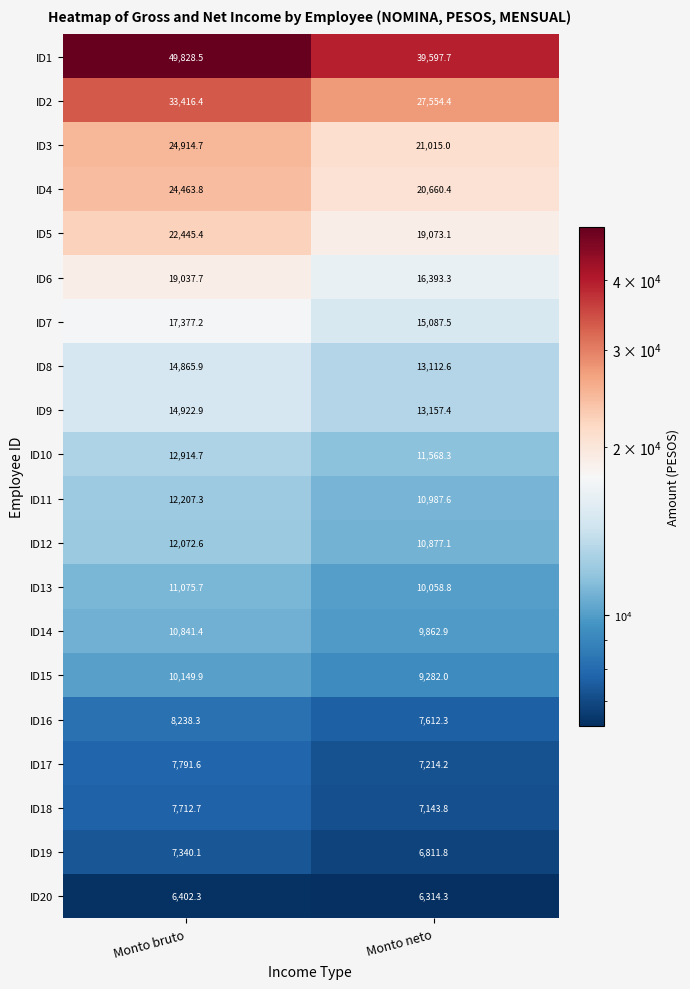

Rank the series by their maximum value, from lowest to highest.

ID20, ID19, ID18, ID17, ID16, ID15, ID14, ID13, ID12, ID11, ID10, ID8, ID9, ID7, ID6, ID5, ID4, ID3, ID2, ID1